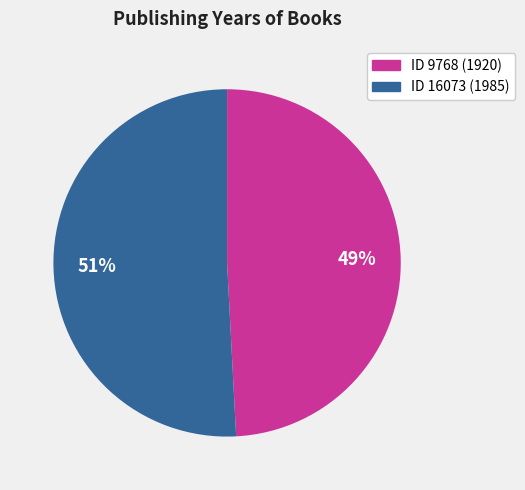

To the nearest percent, what is the average slice percentage?

50%